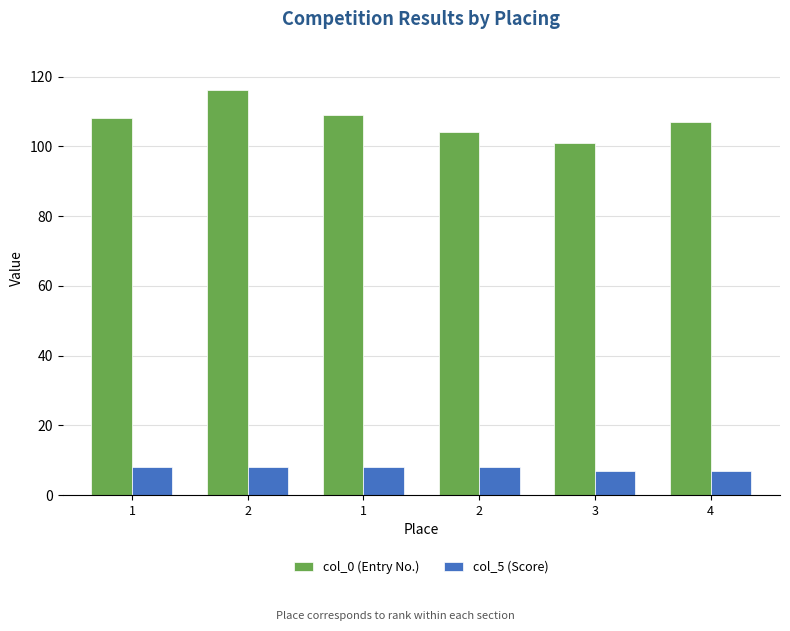

What is the average value of the col_0 (Entry No.) series?

108